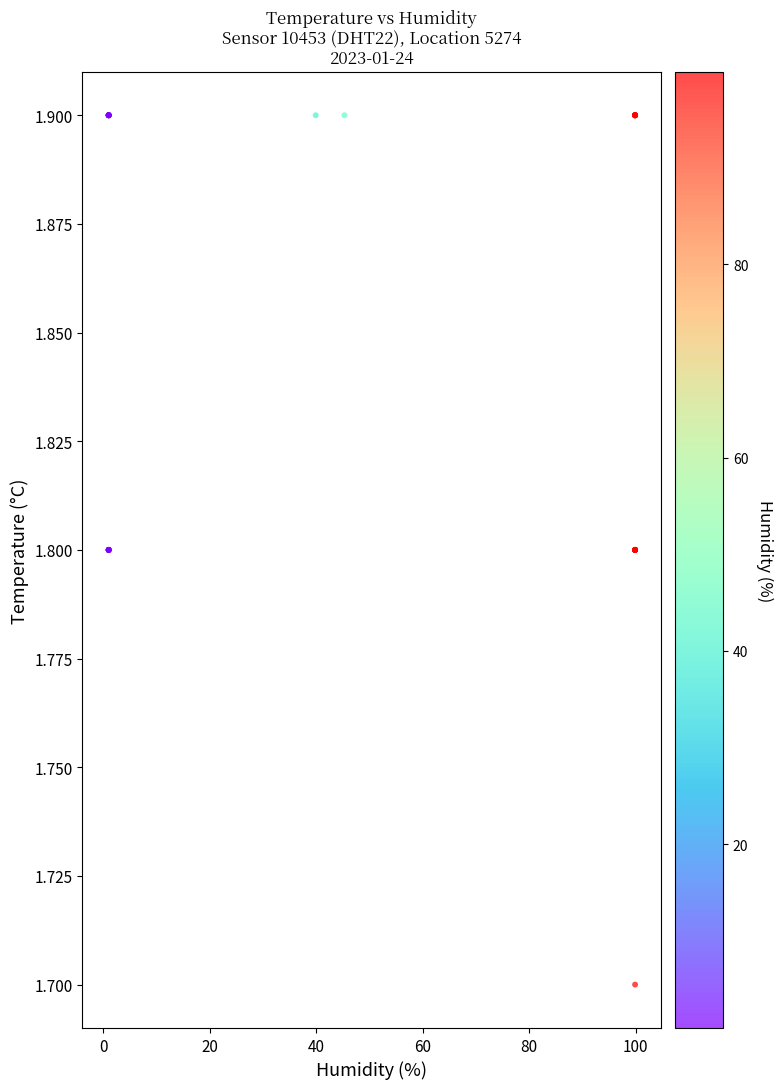

What Y value in the scatter plot is closest to 1?

1.7